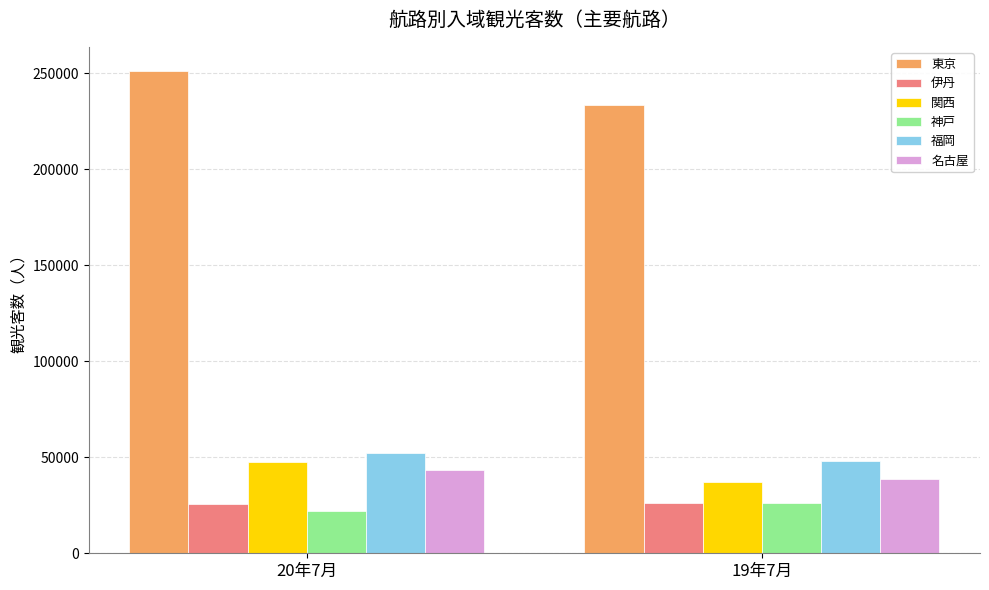

List the labels in order of 関西 value, largest first.

20年7月, 19年7月